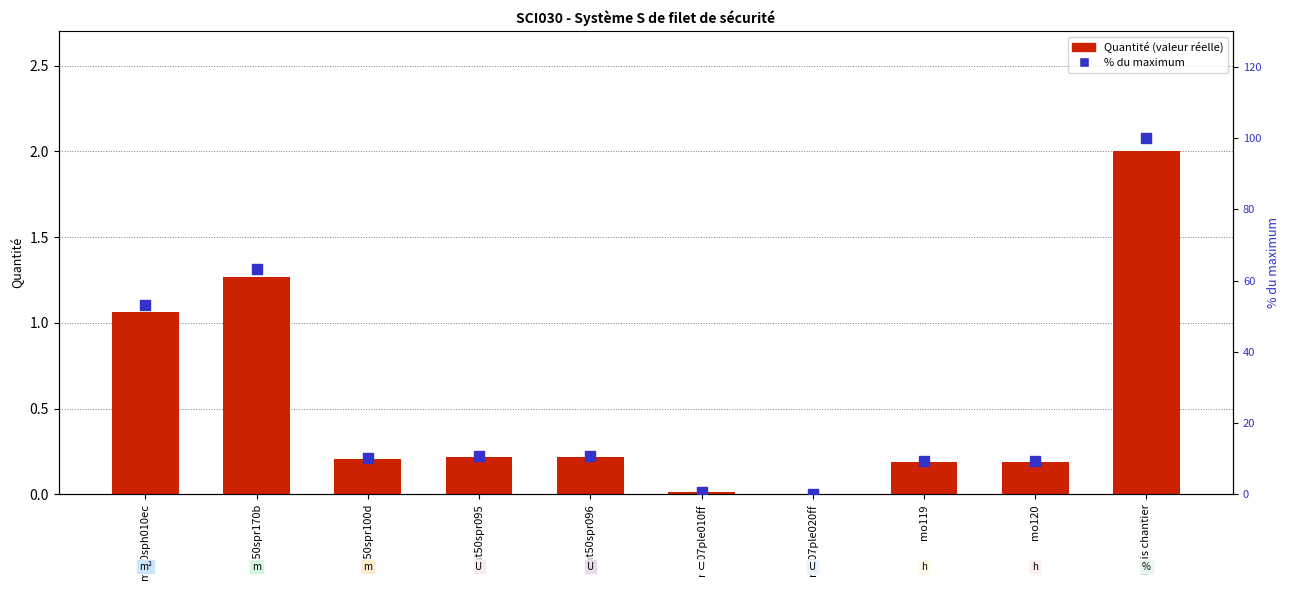

Which series has the largest total across all categories?

% du max dans l'ensemble